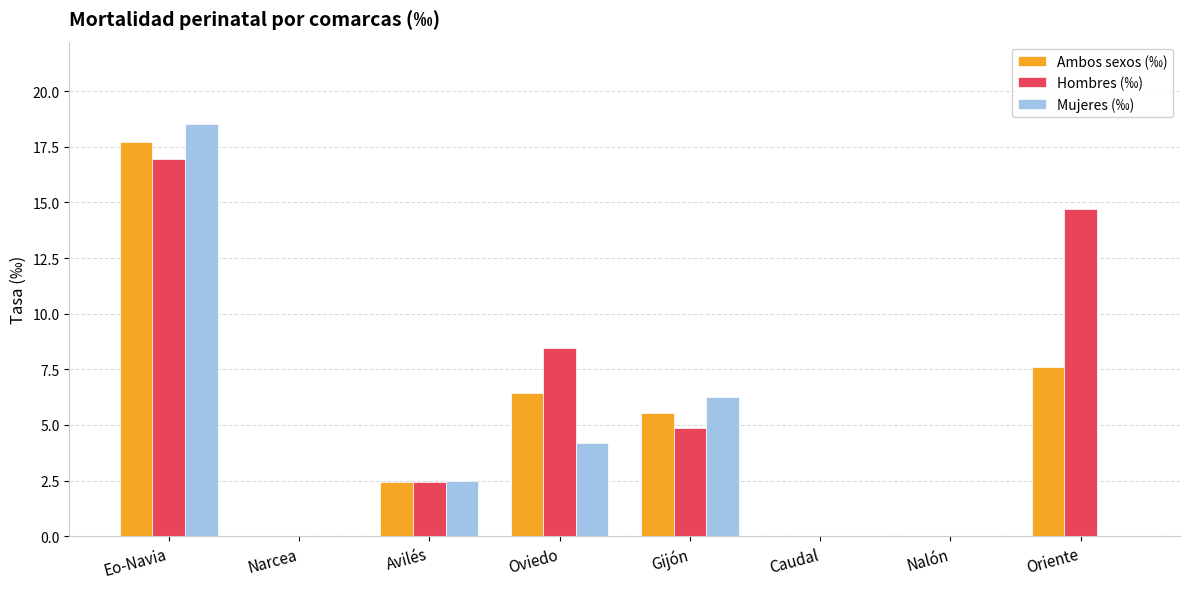

What is the sum of the Mujeres (‰) values at Avilés and Caudal?

2.5